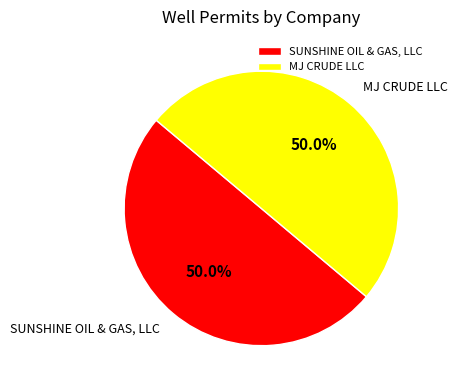

Approximately how many times larger is the value at MJ CRUDE LLC compared to SUNSHINE OIL & GAS, LLC?

1.0